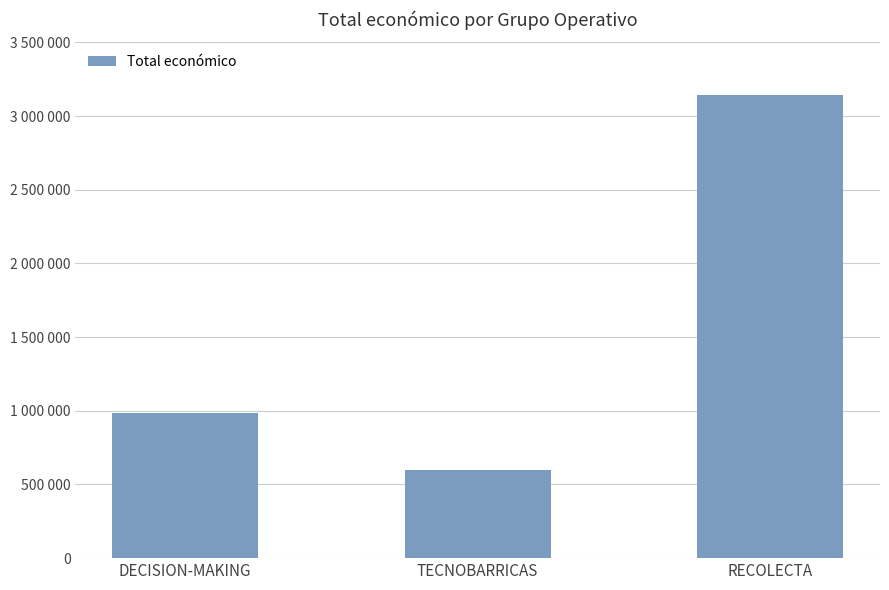

Reading right to left, list all the values displayed in this chart.

3142086	596384	984755